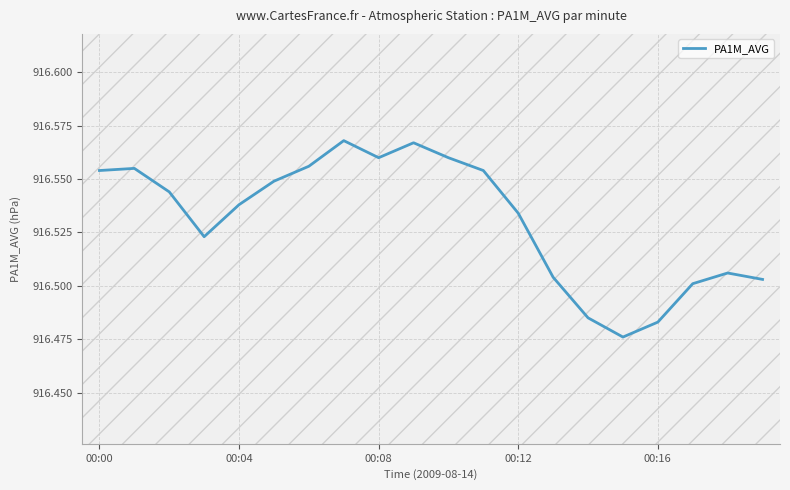

What is the average value?

916.5